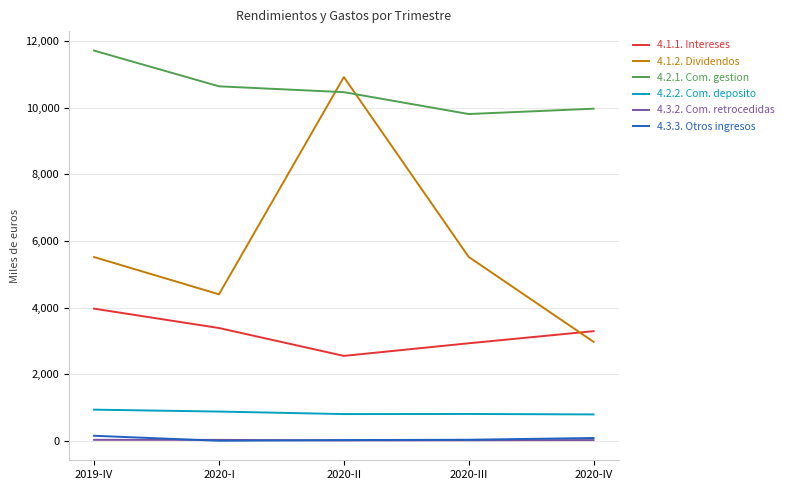

True or false: 4.3.3. Otros ingresos and 4.2.1. Com. gestion intersect in this chart.

False